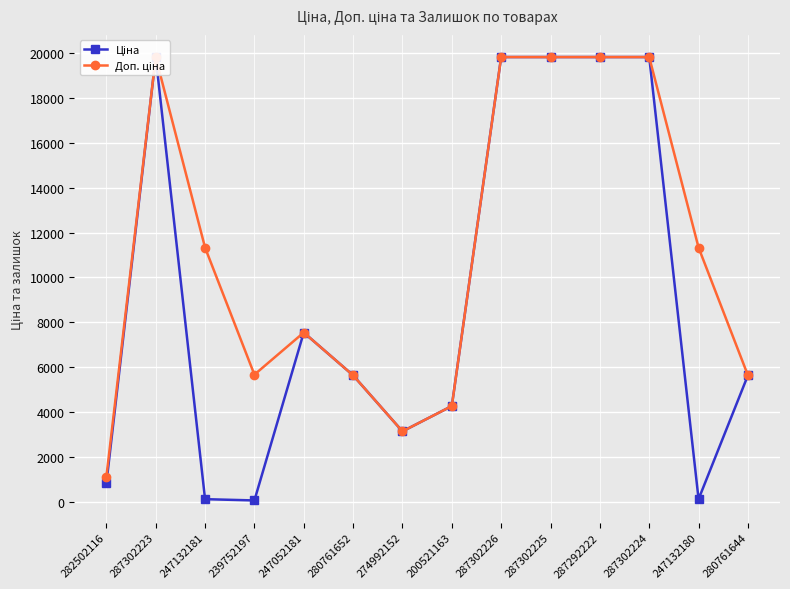

Reading left to right, transcribe all the data shown in this chart.

Ціна: 813.0	19831.1	113.3	56.7	7545.9	5636.0	3136.8	4266.8	19831.1	19831.1	19831.1	19831.1	113.3	5636.0
Доп. ціна: 1101.8	19831.1	11334.0	5667.0	7545.9	5636.0	3137.0	4267.0	19831.1	19831.1	19831.1	19831.1	11334.0	5636.0